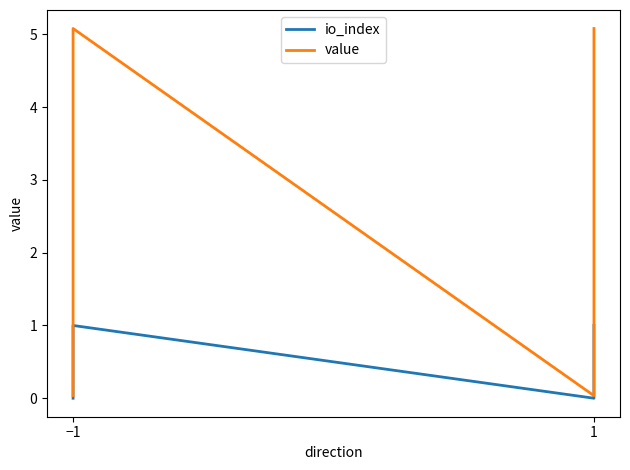

What are all the series names shown in the legend?

io_index, value